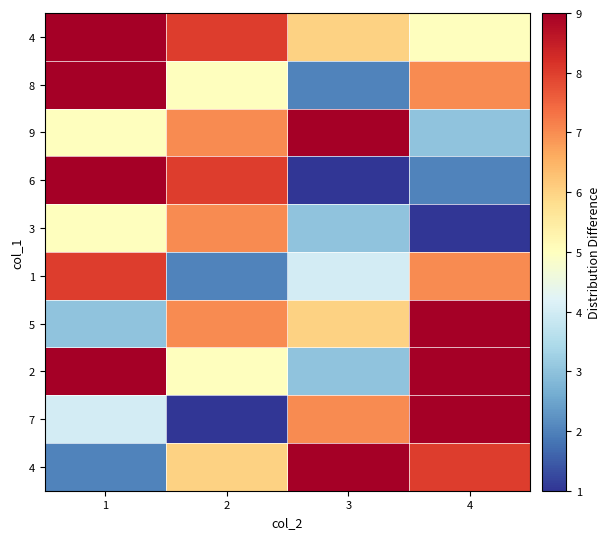

What is the greatest value displayed?

9